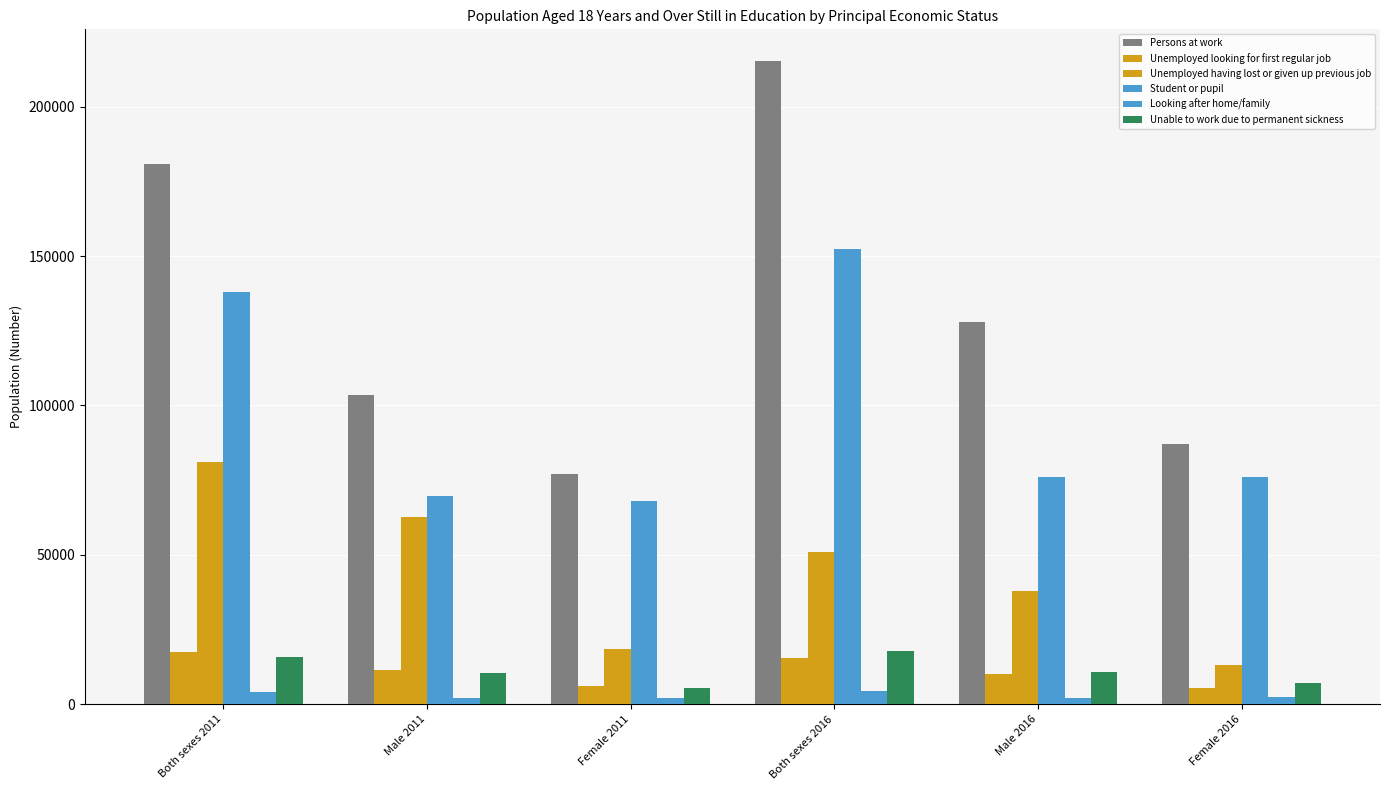

What is the label of the 1st bar from the right?

Female 2016